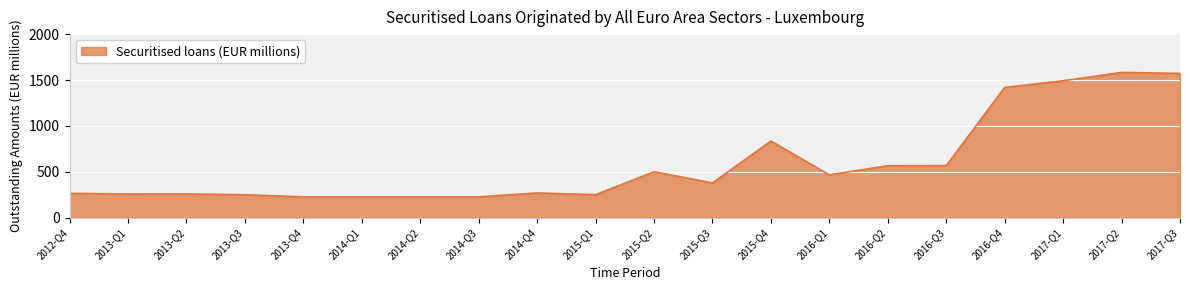

What is the smallest value displayed?

228